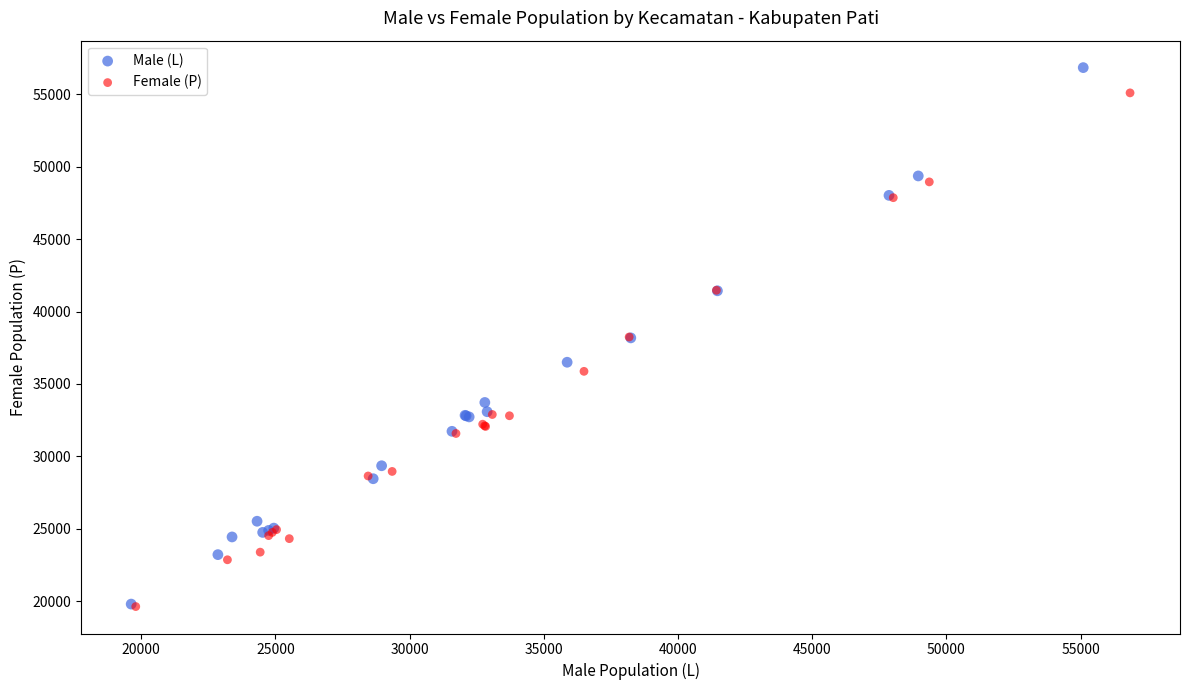

Which series has the widest spread of Y values?

Male (L)